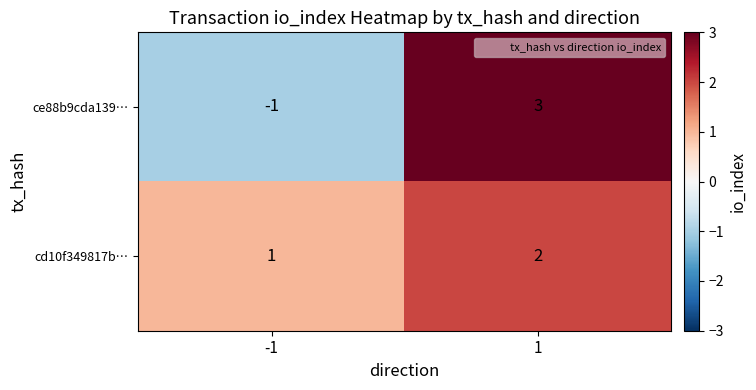

What is the maximum value shown in the chart?

3